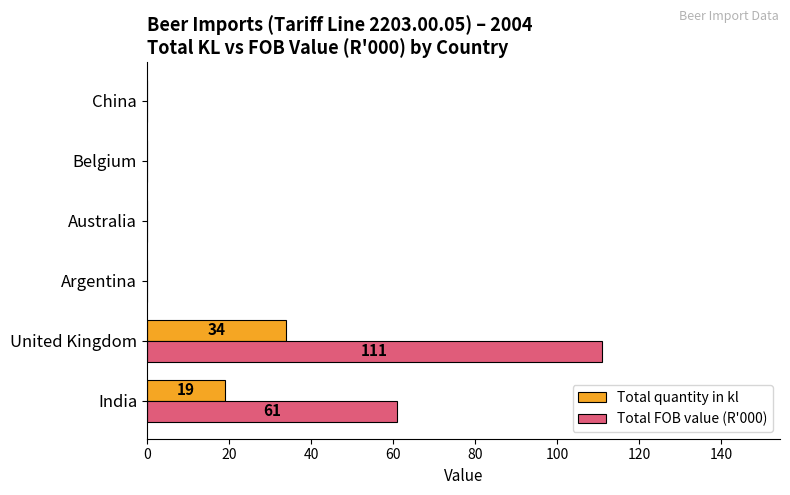

At which category is the sum across all series the highest?

United Kingdom